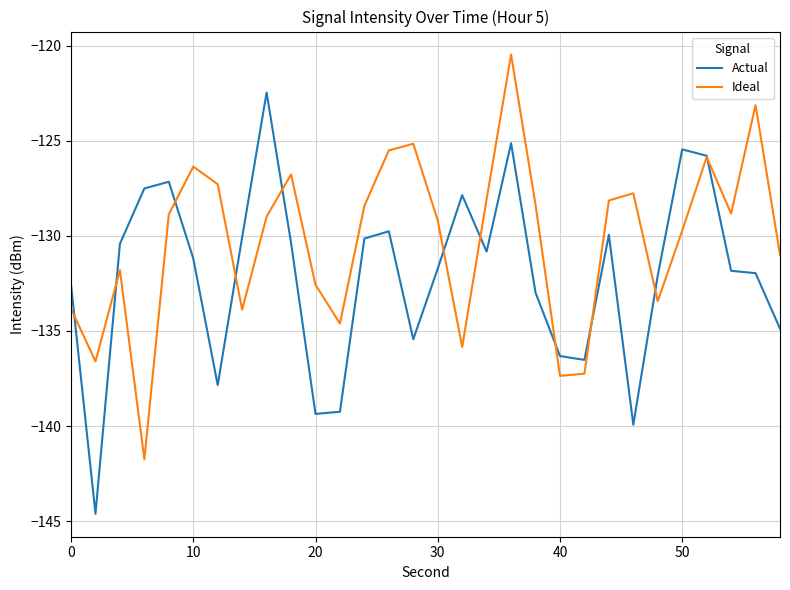

What are all the series names shown in the legend?

Actual, Ideal